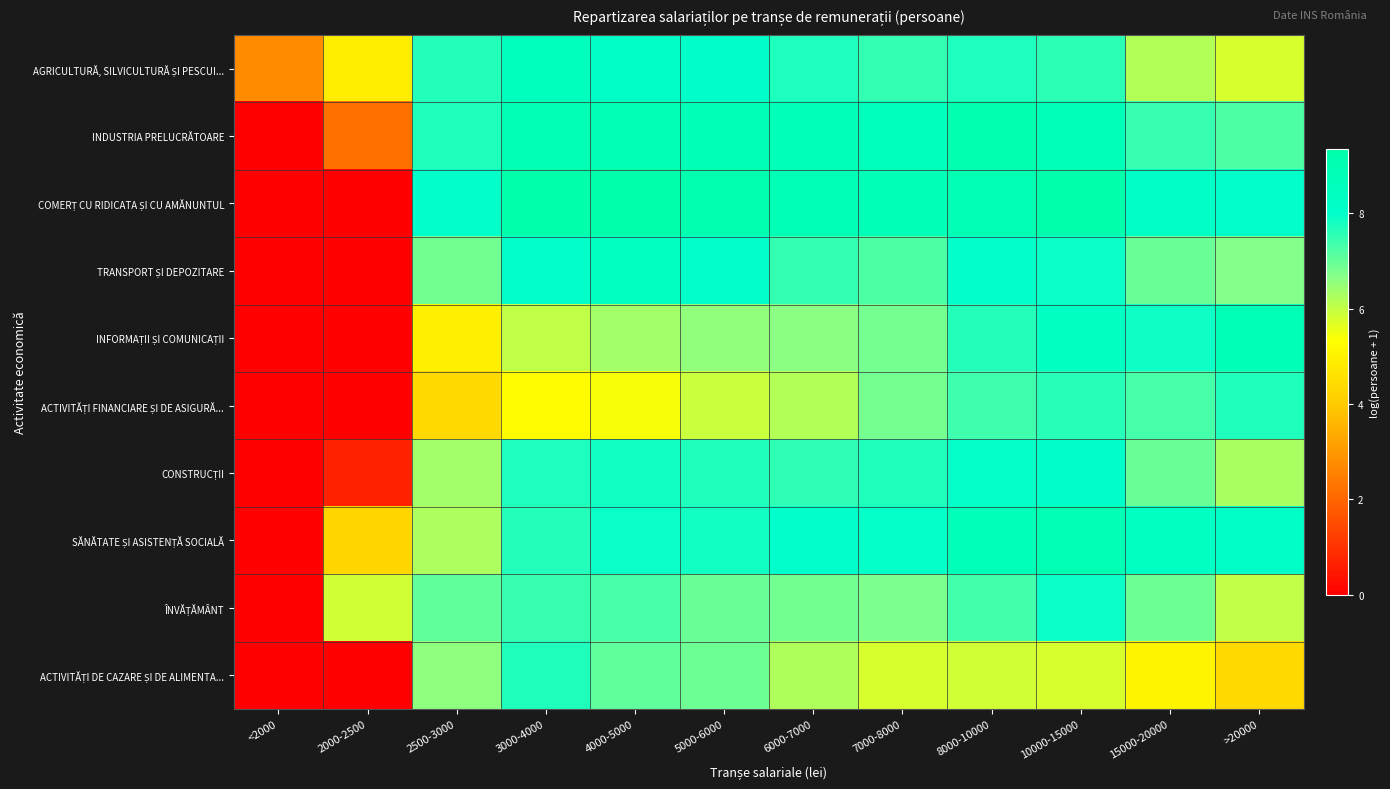

Rank the series at 4000-5000 from highest to lowest value.

COMERȚ CU RIDICATA ȘI CU AMĂNUNTUL, INDUSTRIA PRELUCRĂTOARE, TRANSPORT ȘI DEPOZITARE, AGRICULTURĂ, SILVICULTURĂ ȘI PESCUI..., SĂNĂTATE ȘI ASISTENȚĂ SOCIALĂ, CONSTRUCȚII, ÎNVĂȚĂMÂNT, ACTIVITĂȚI DE CAZARE ȘI DE ALIMENTA..., INFORMAȚII ȘI COMUNICAȚII, ACTIVITĂȚI FINANCIARE ȘI DE ASIGURĂ...